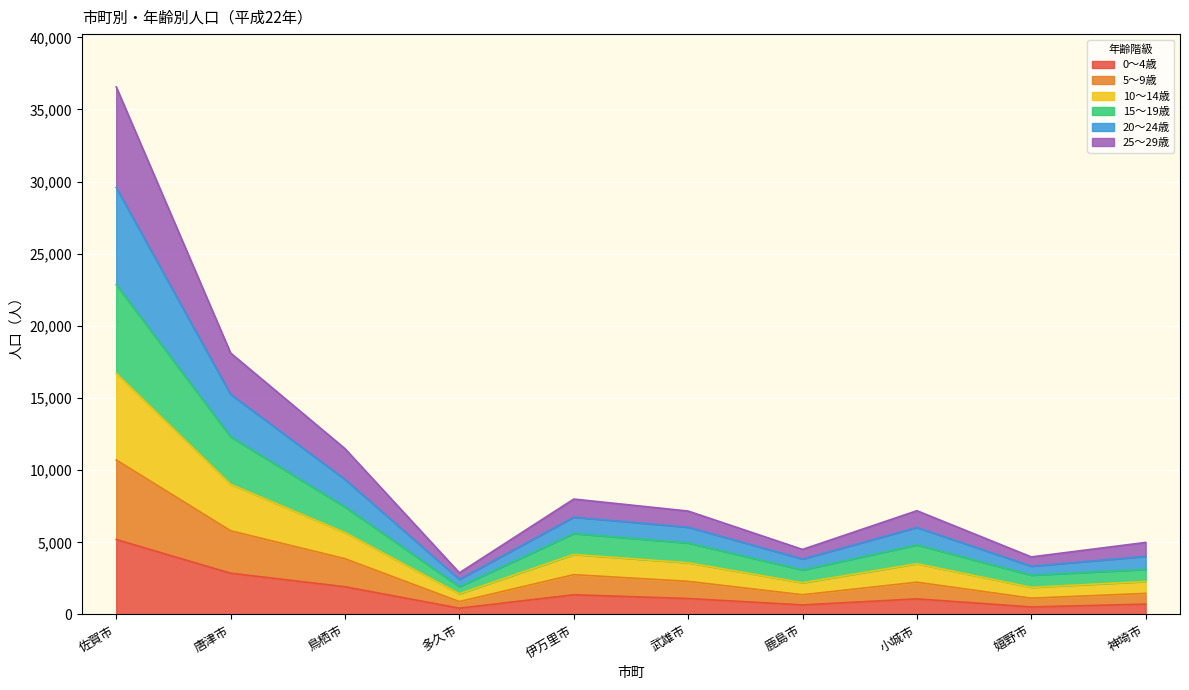

At which label does 0～4歳 reach its peak?

佐賀市